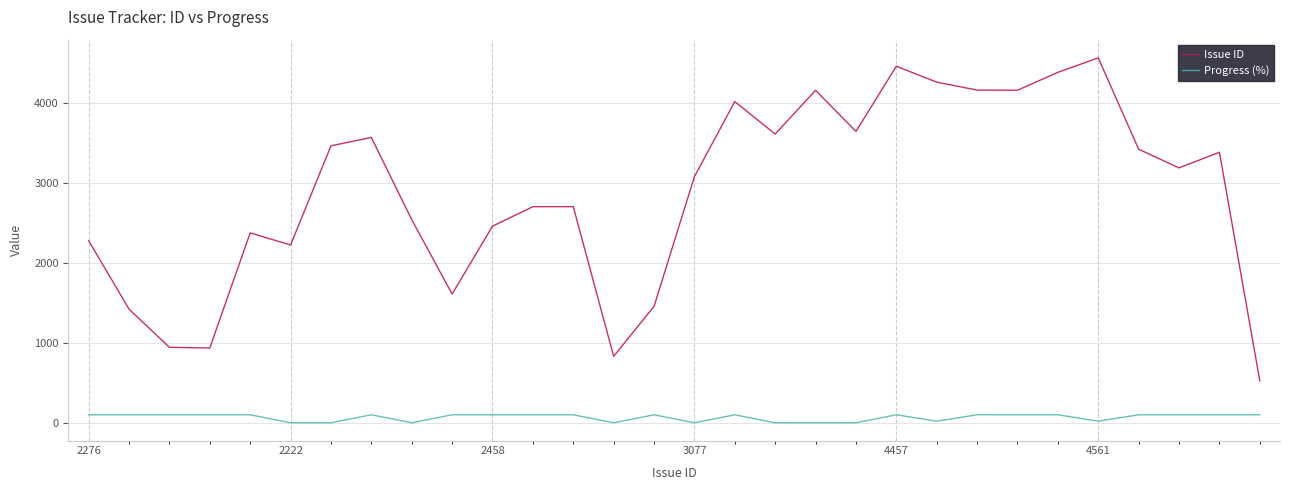

True or false: Issue ID and Progress (%) cross at least once.

False